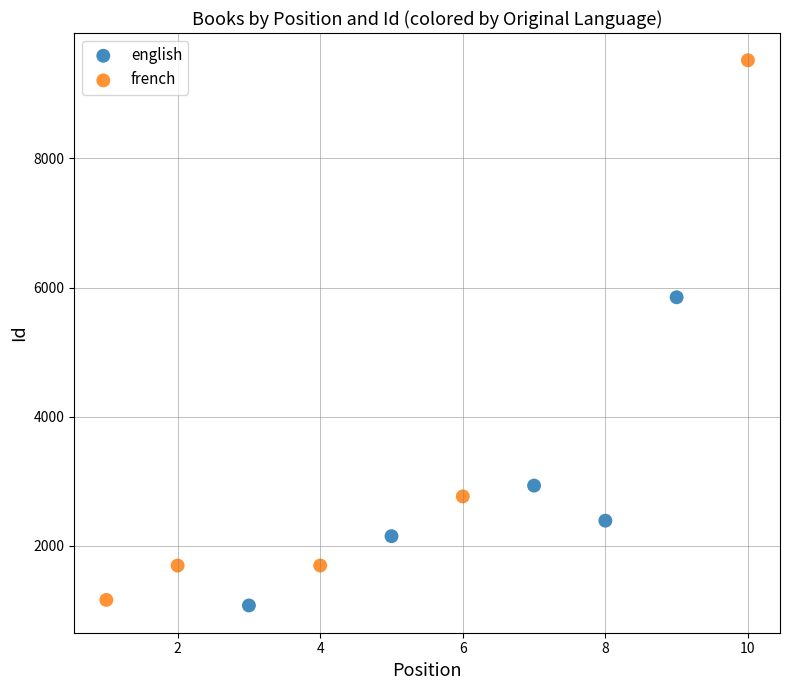

Which series has the largest Y range (max minus min)?

french